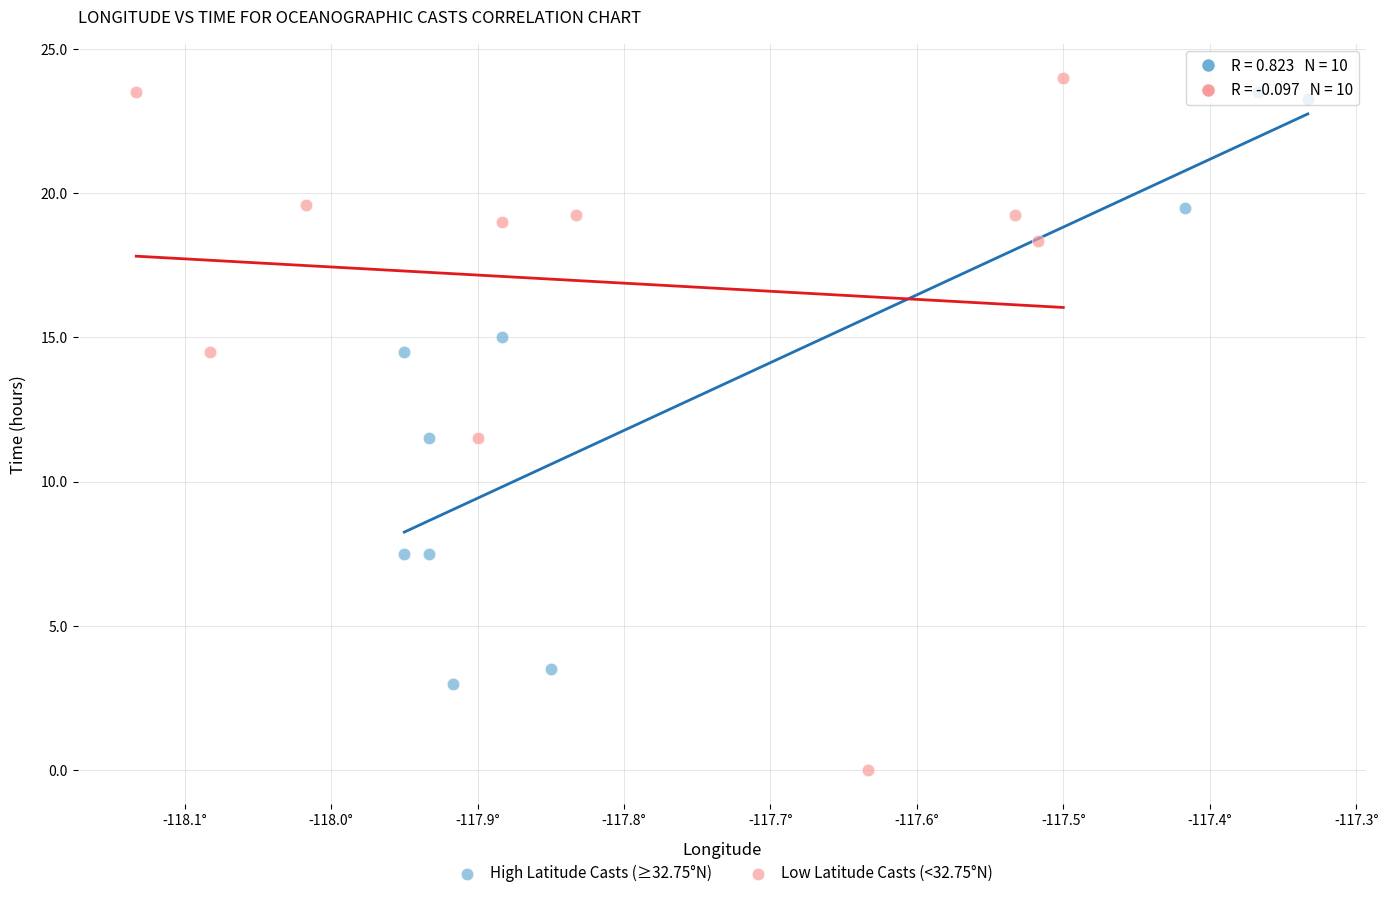

Which series reaches the minimum Y coordinate?

Low Latitude Casts (<32.75°N)